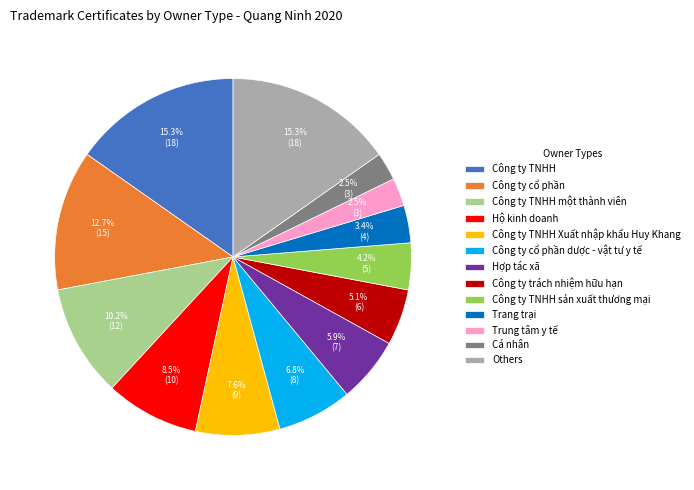

Is Công ty TNHH Xuất nhập khẩu Huy Khang the majority of the pie?

No